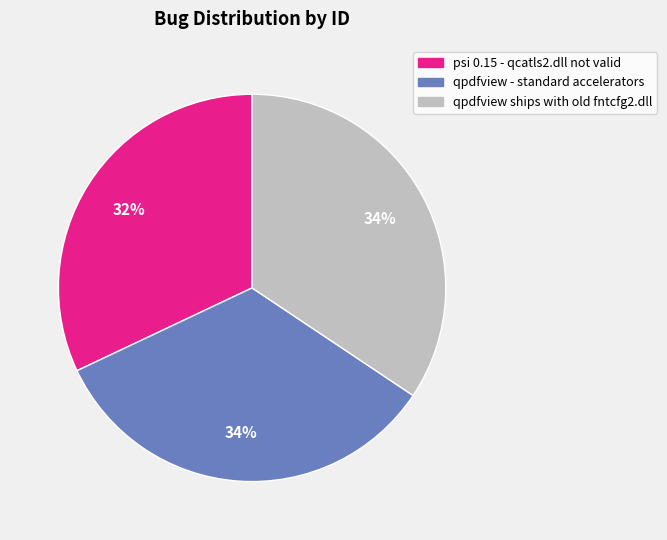

What percentage is the psi 0.15 - qcatls2.dll not valid slice, to the nearest percent?

32%